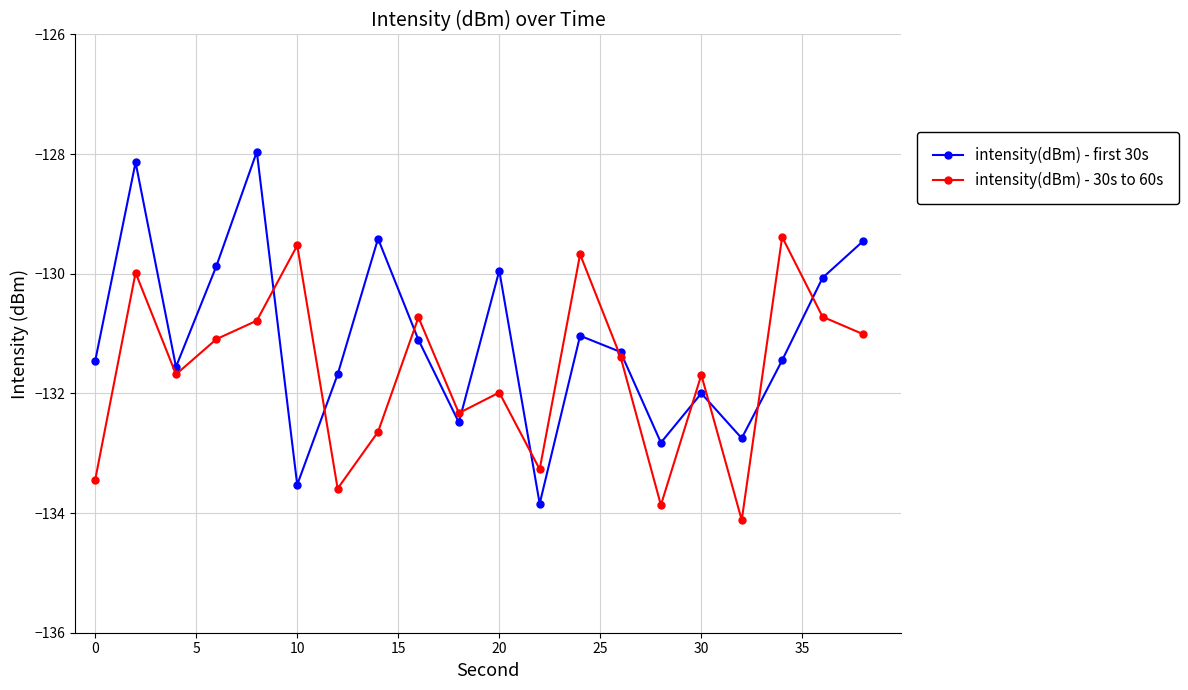

Rank the series by their average value, from highest to lowest.

intensity(dBm) - first 30s, intensity(dBm) - 30s to 60s